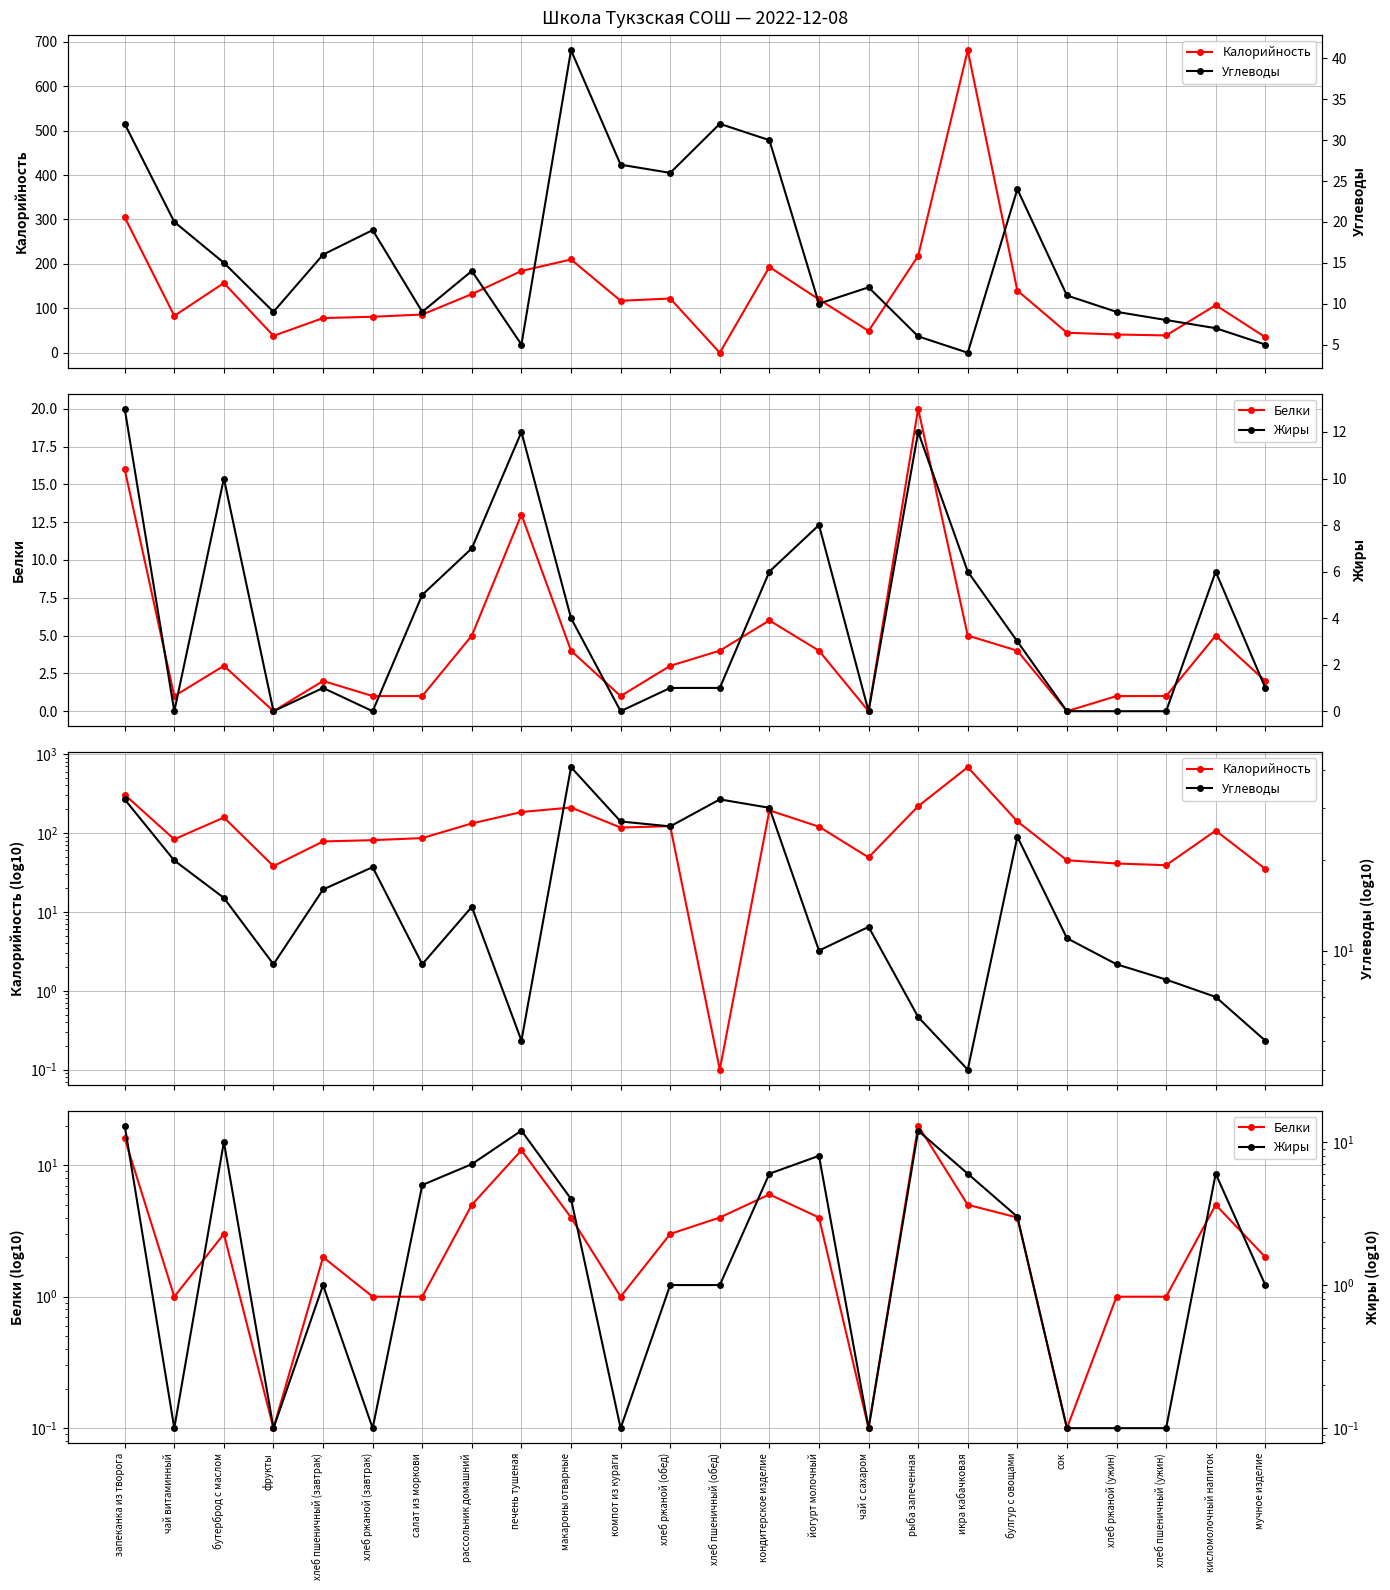

True or false: Углеводы has more than 2 points higher than both neighbors.

True